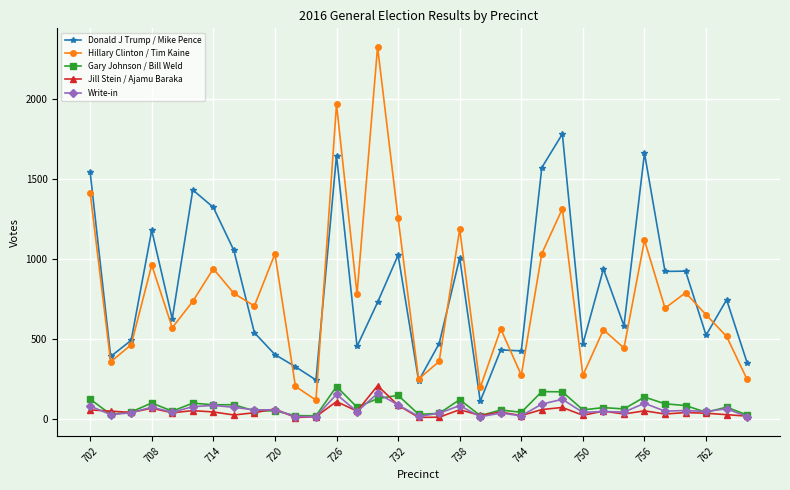

What is the sum of all Donald J Trump / Mike Pence values?

26584